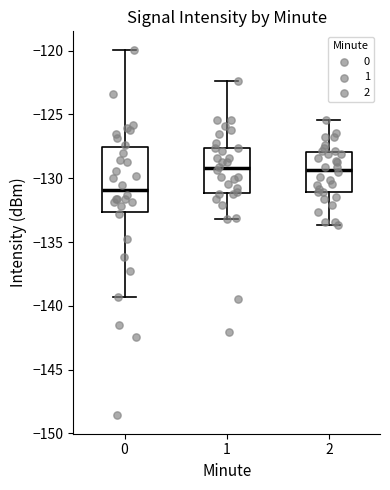

Where is the upper edge of the box at x = 2 on the y-axis? The values are not printed on the chart, so give them approximately, as read against the axis.

-128.0